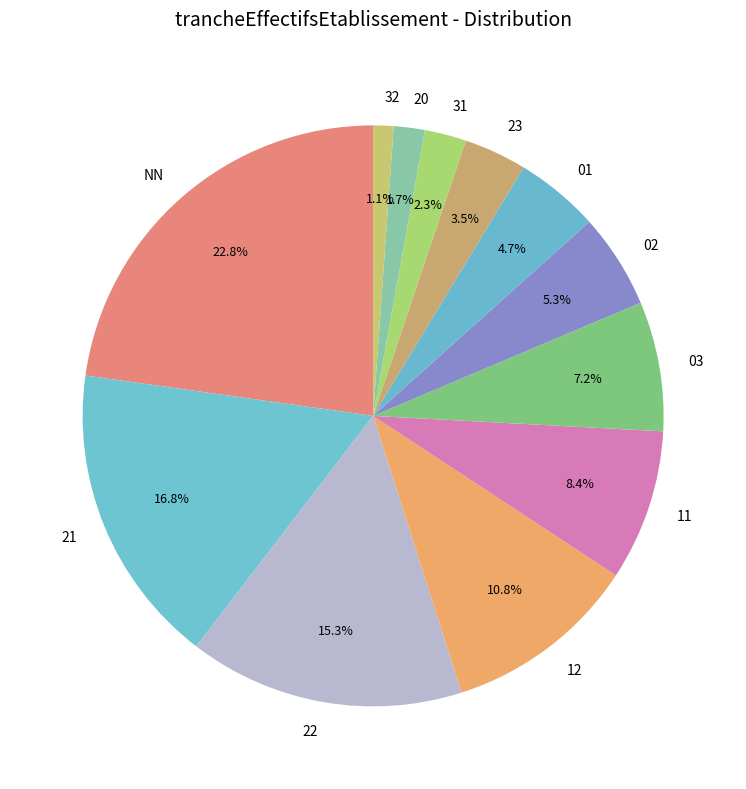

To the nearest percent, what is the average slice percentage?

8%